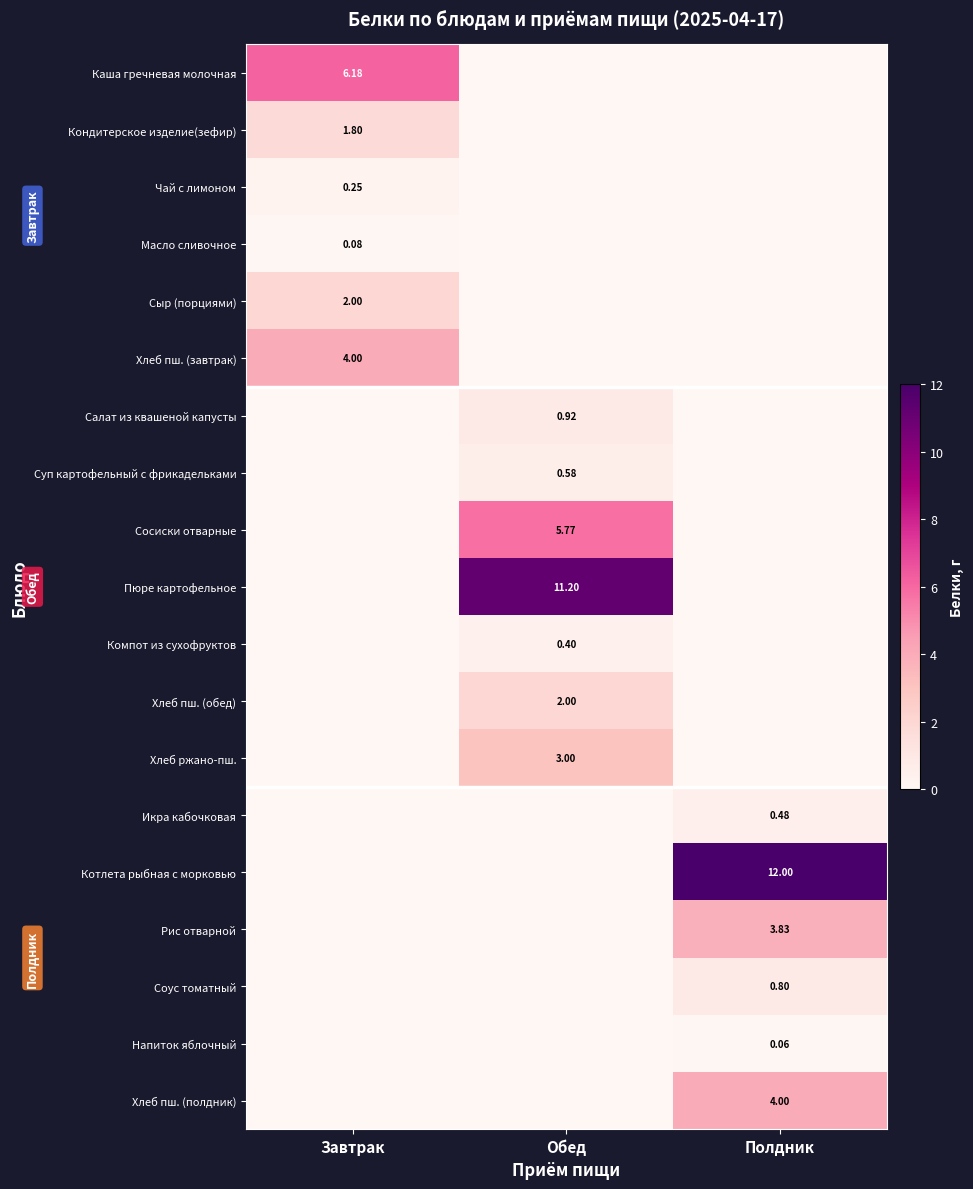

How many series are shown in this chart?

19